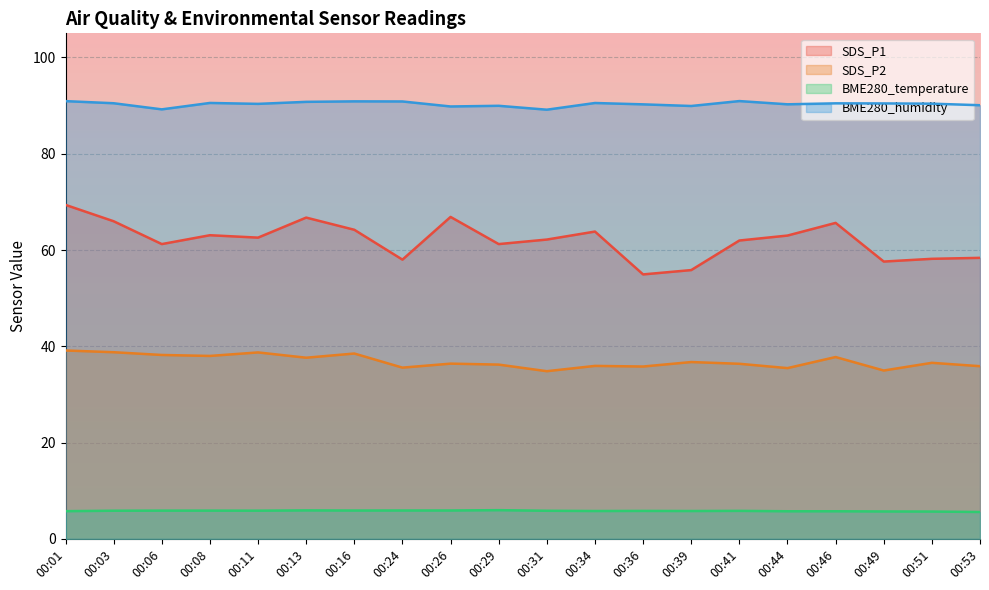

At which label is BME280_temperature closest to 5?

00:53